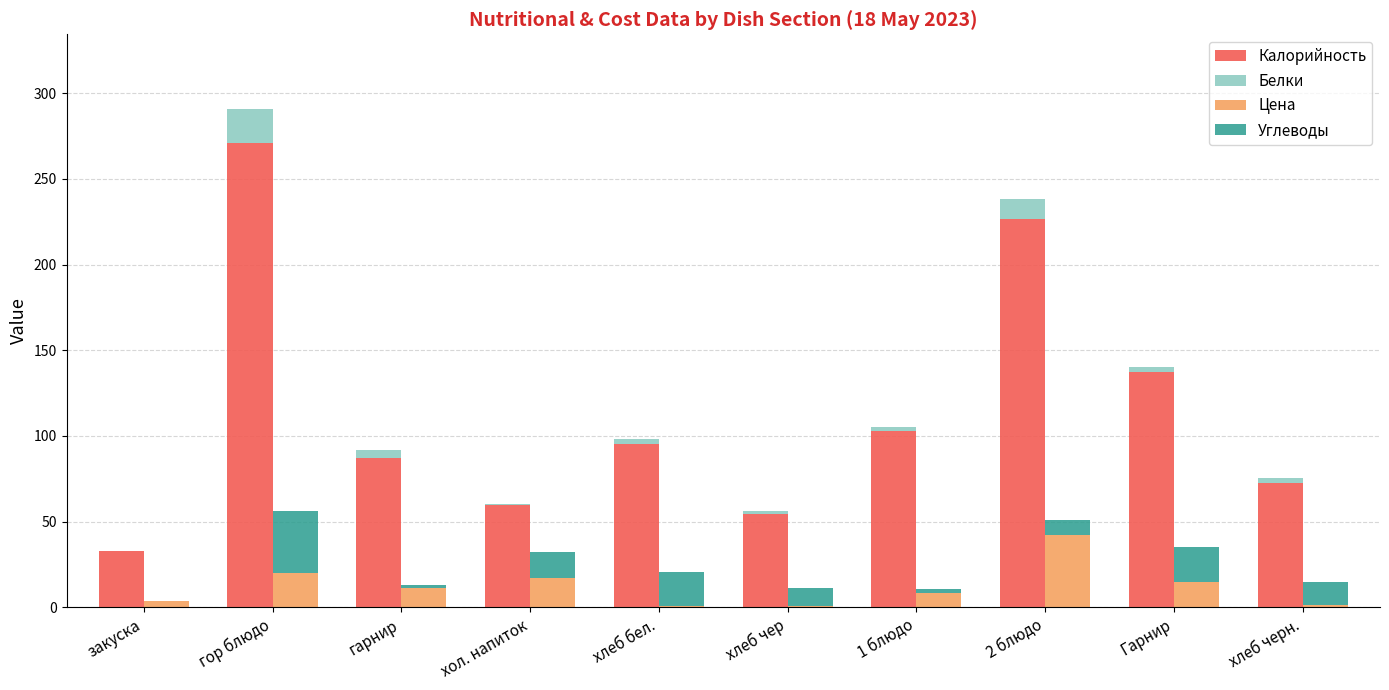

How many data points in Цена are less than 11?

5